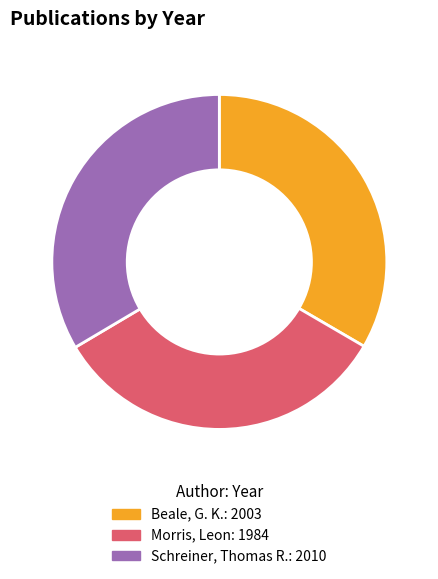

Is it true that Schreiner, Thomas R. is 48% of the pie?

False